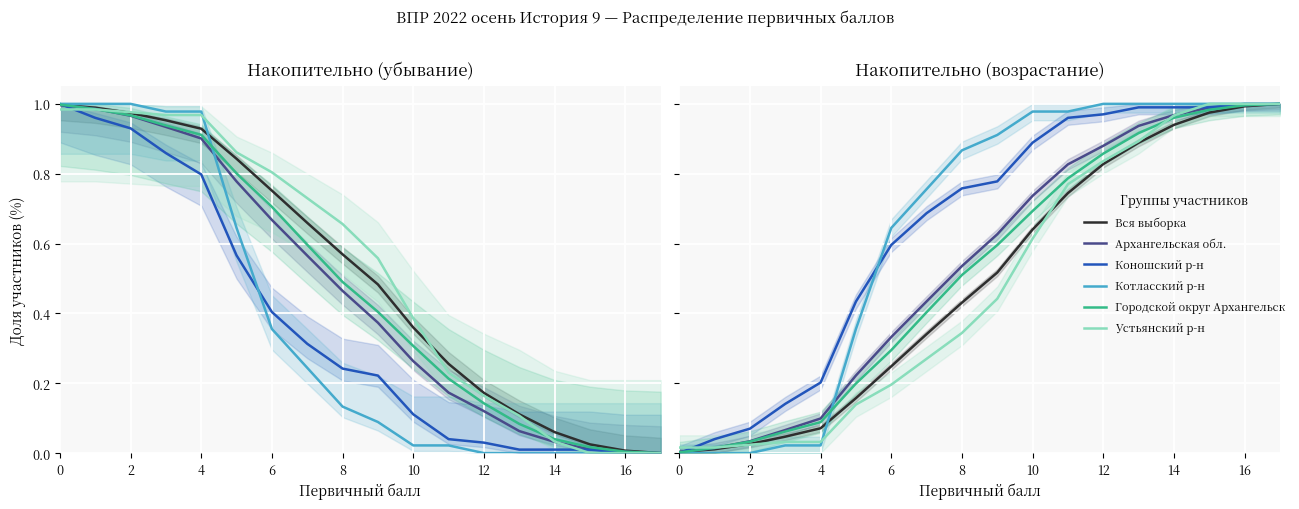

Which series changed the most between 8 and 16?

Устьянский р-н